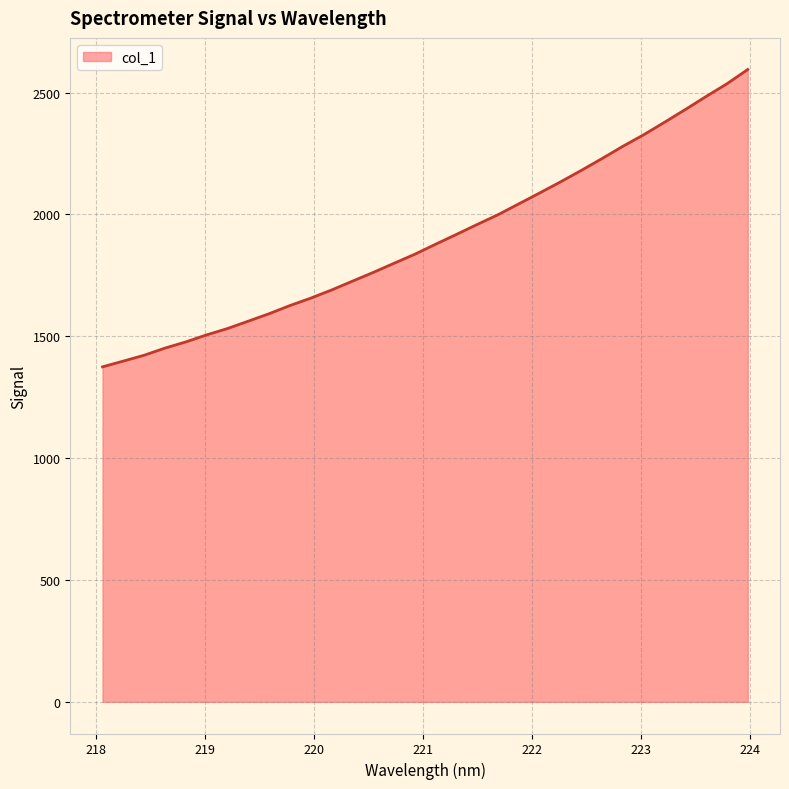

What is the minimum value shown in the chart?

1374.7